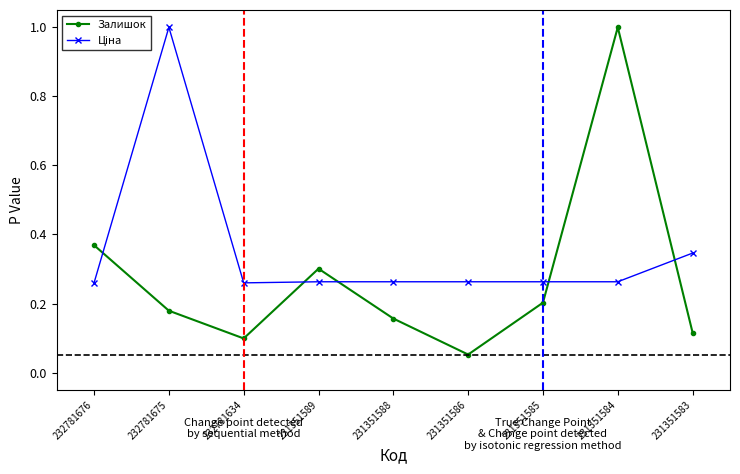

What is the value of the Залишок point at the 8th from the left?

1.0